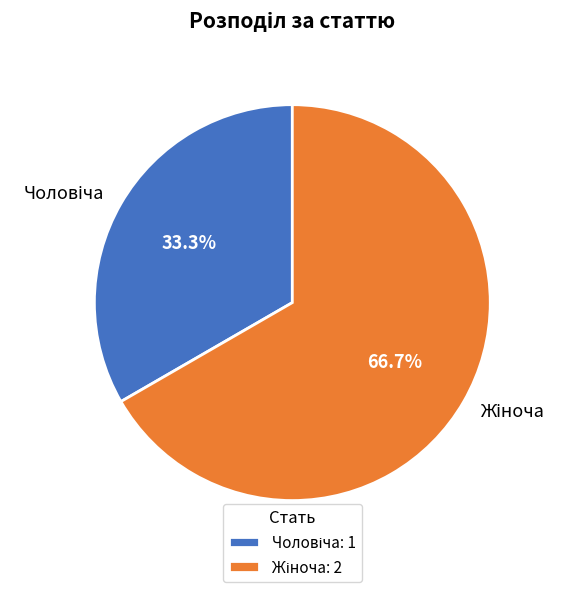

Does any single category account for the majority?

Yes